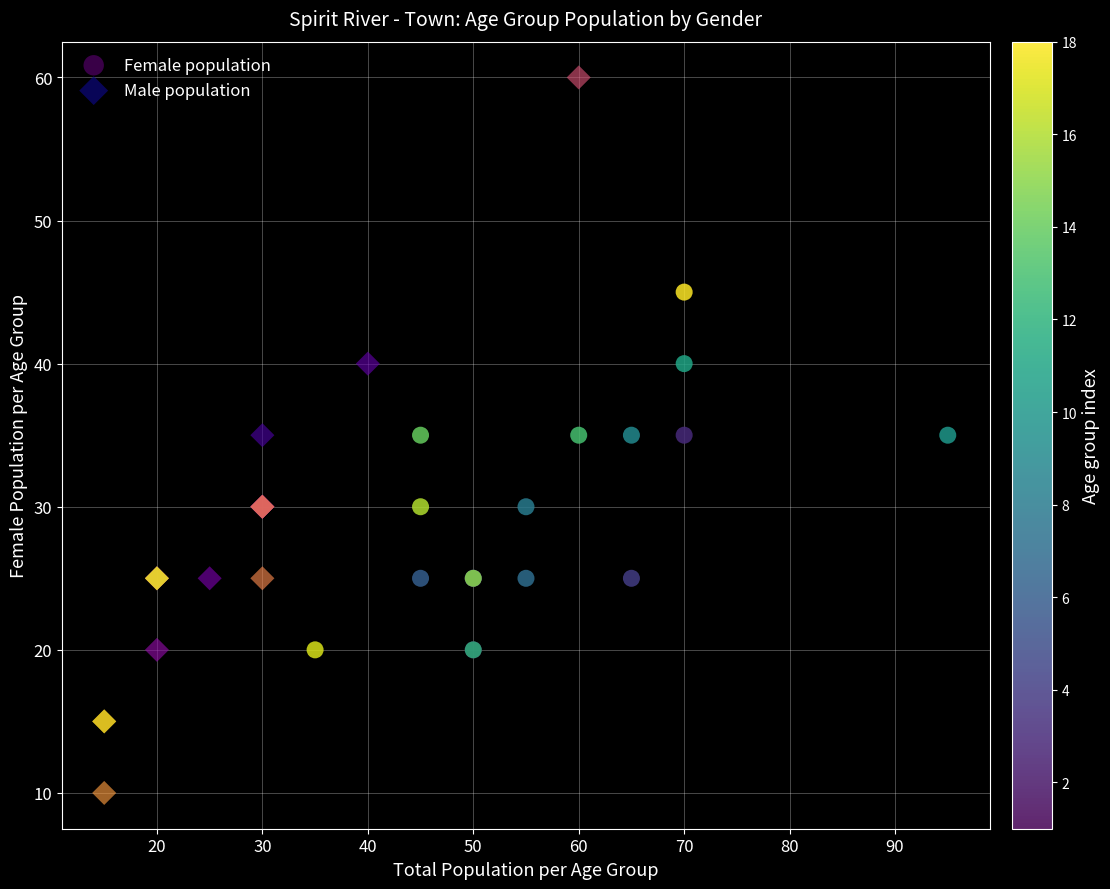

Which series reaches the minimum Y coordinate?

Male population